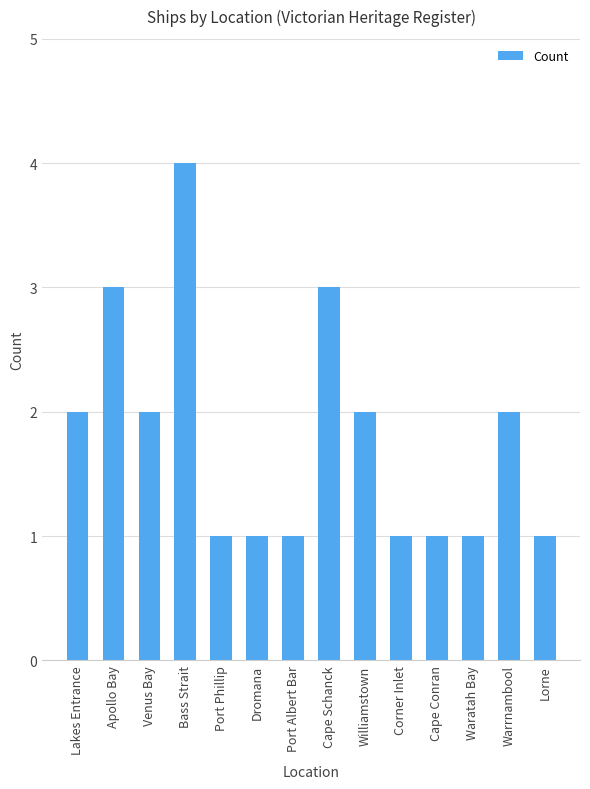

What is the value of the 11th bar from the left?

1